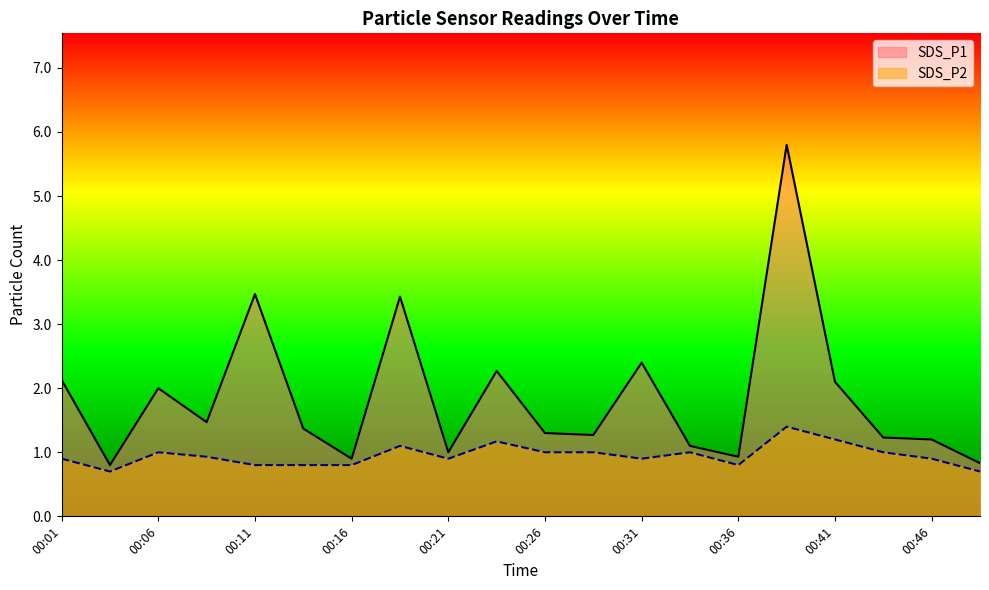

What is the difference between the SDS_P2 values at 00:21 and 00:14?

0.1